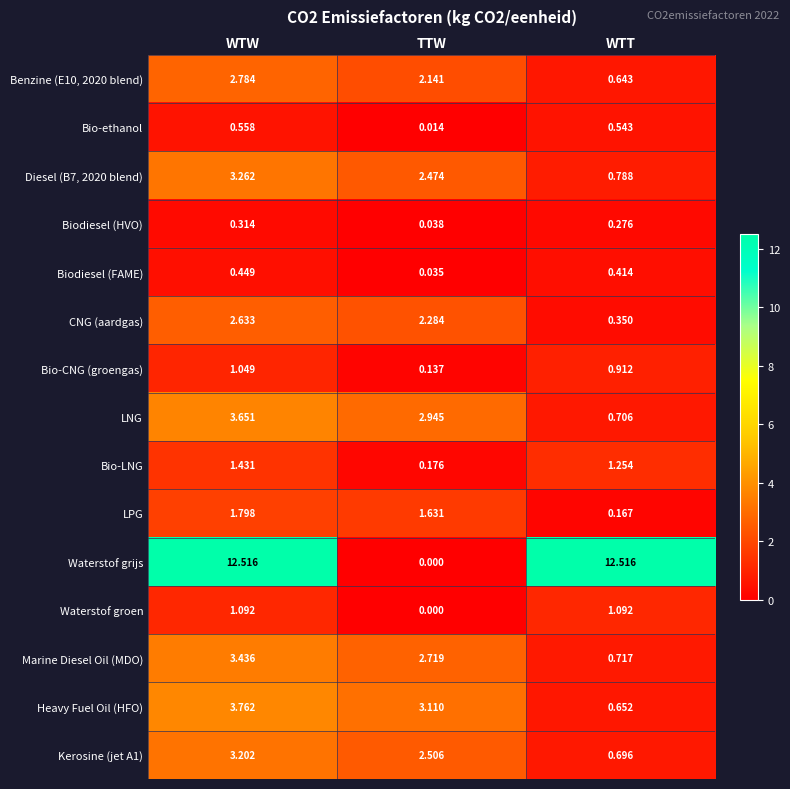

Which series changed the most between TTW and WTT?

Waterstof grijs